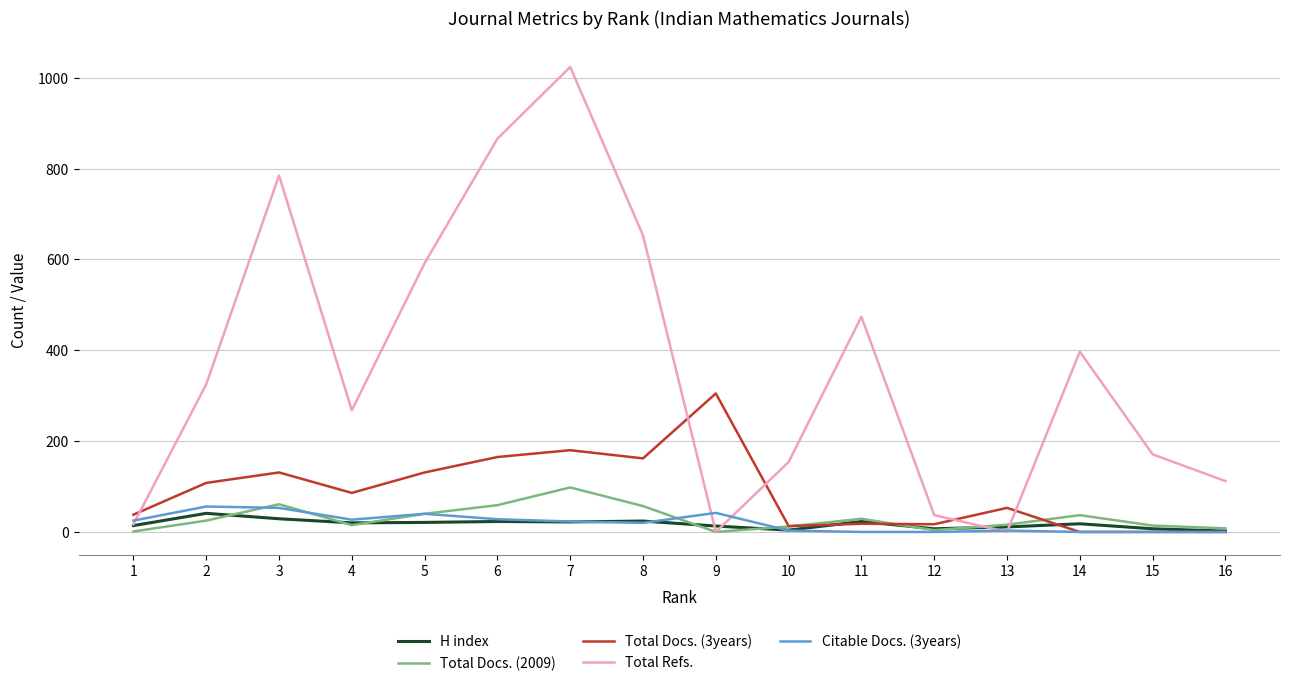

Is it true that Total Docs. (3years) equals 86 at 4?

True